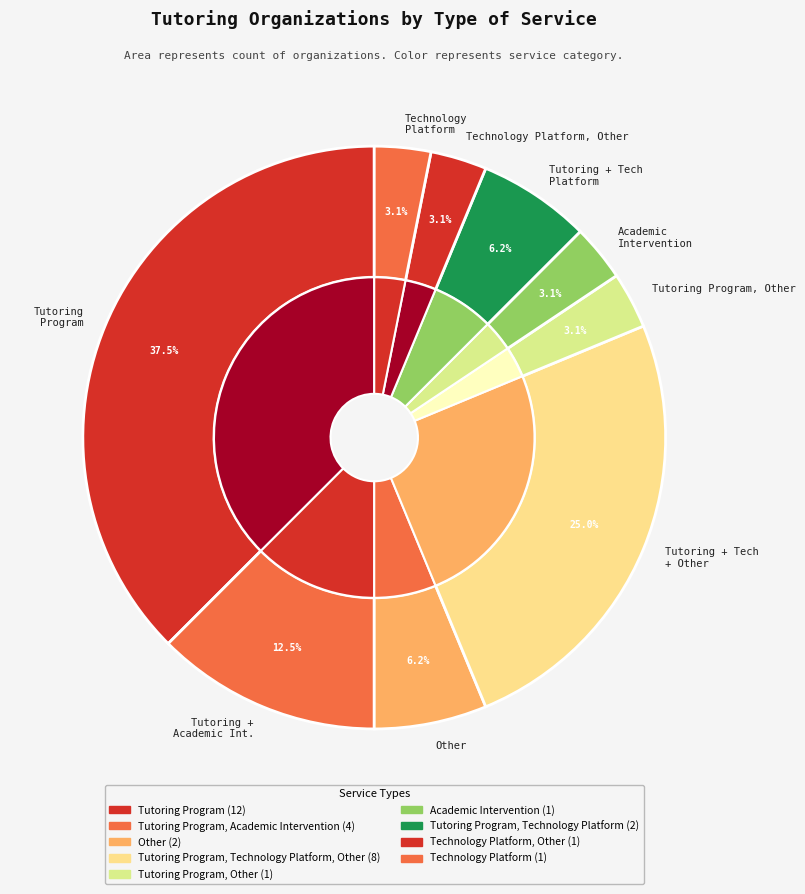

Is it true that Tutoring Program, Technology Platform is 9% of the pie?

False